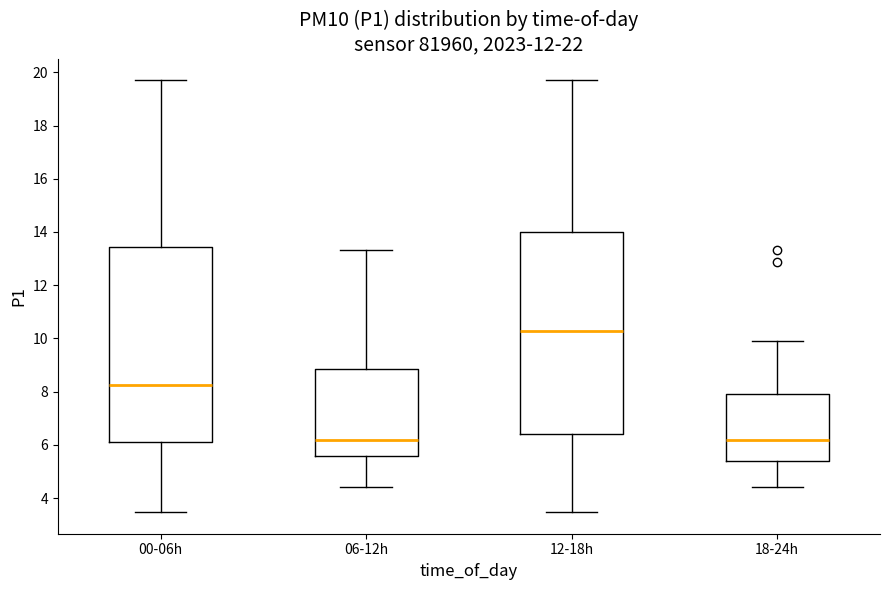

Which box is the tallest, from its lower edge to its upper edge?

12-18h